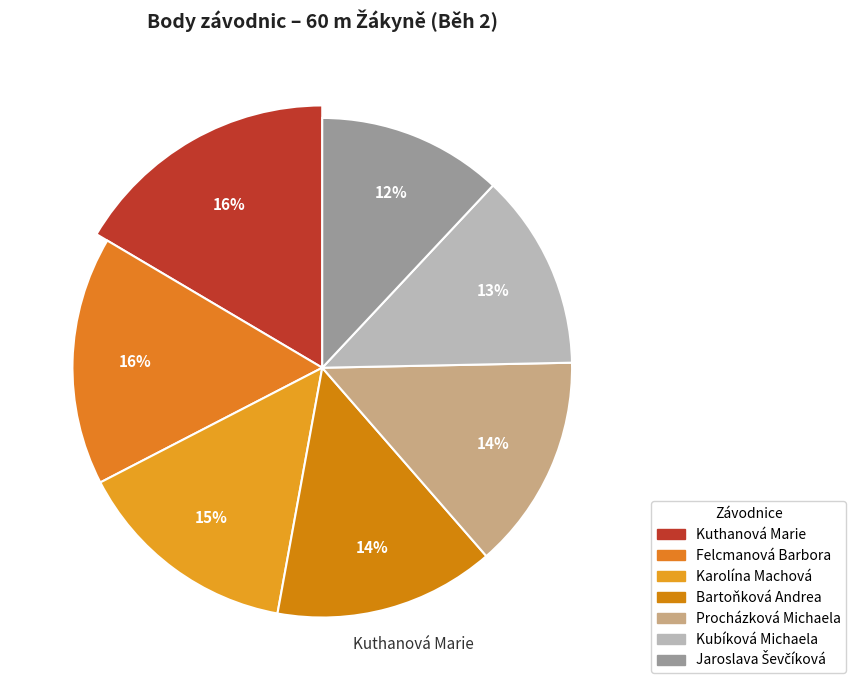

To the nearest percent, what portion does Jaroslava Ševčíková represent?

12%